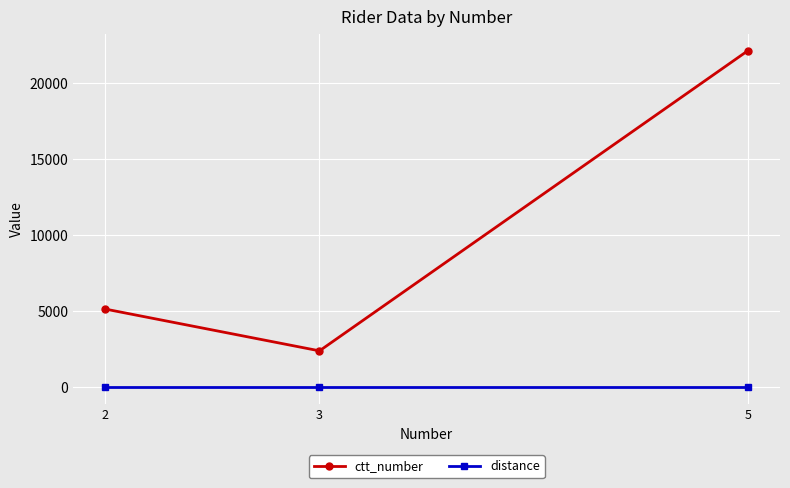

What is the maximum value shown in the chart?

22106